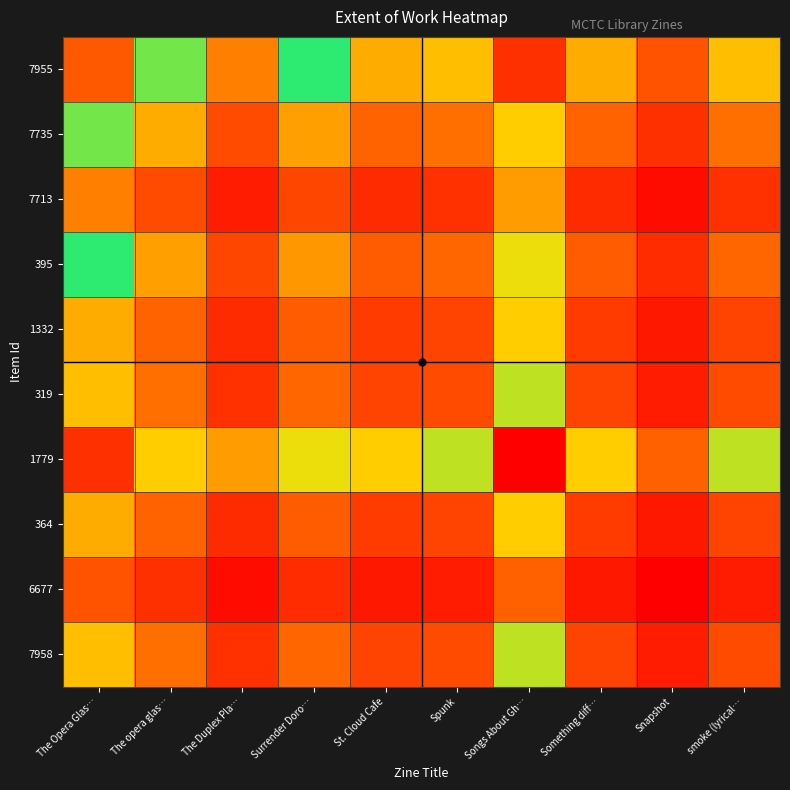

Which has a higher value, The opera glas… or Songs About Gh…?

Songs About Gh…